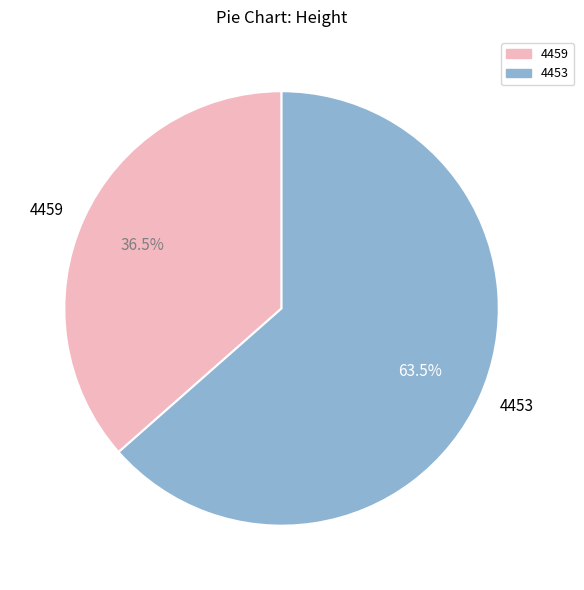

What is the smallest slice in the pie chart?

4459